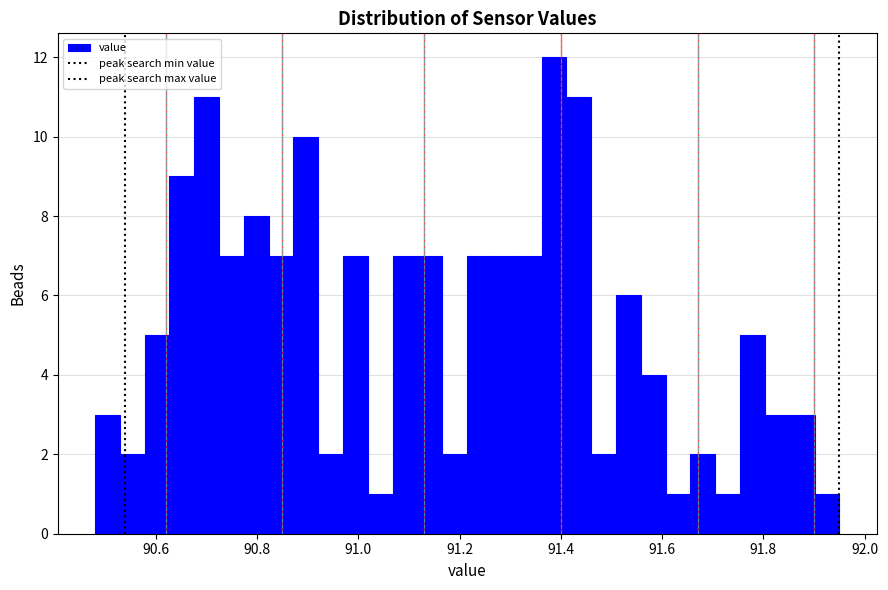

Around what value on the x-axis is the tallest bar? Give the approximate position of its centre, as read against the axis.

91.38